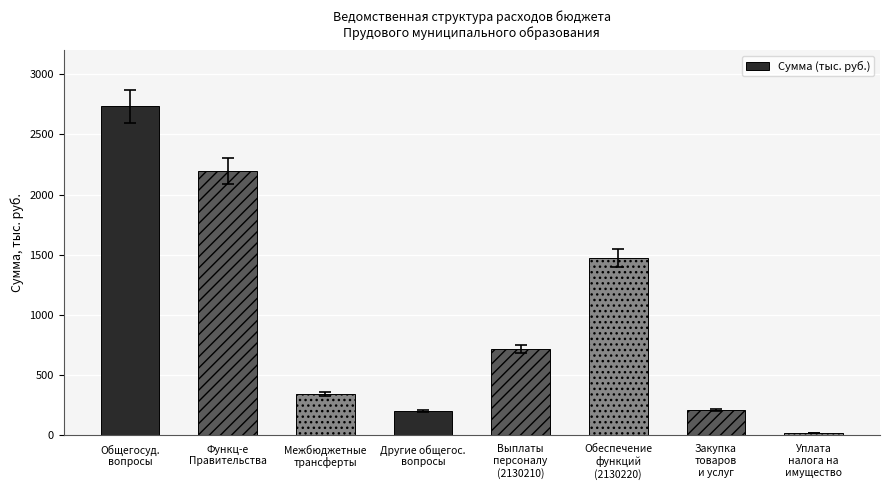

What is the difference between the second highest and second lowest values?

1996.7